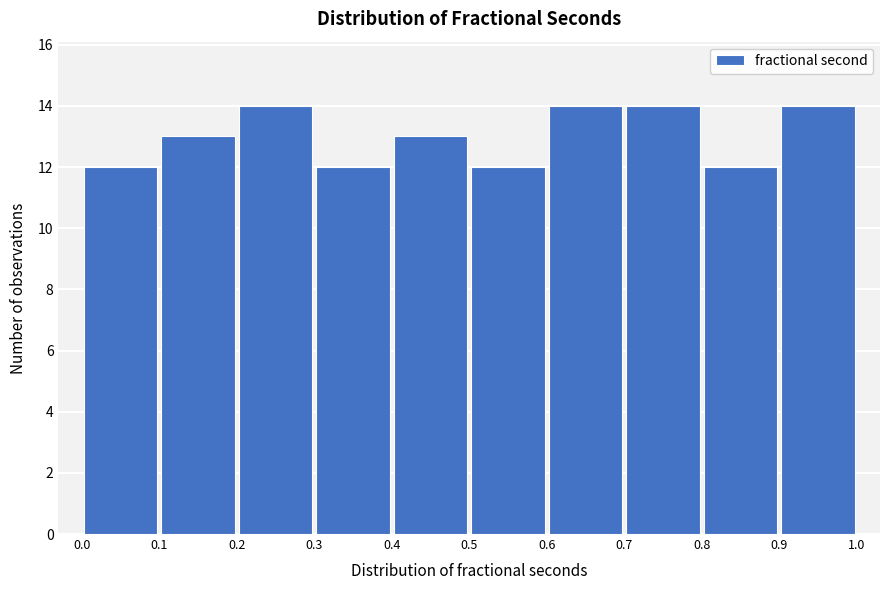

Reading left to right, transcribe this chart: for each bar, give the range it covers on the x-axis and its height. The values are not printed on the chart, so give them approximately, as read against the axis.

0.0 to 0.1: 12
0.1 to 0.2: 13
0.2 to 0.3: 14
0.3 to 0.4: 12
0.4 to 0.5: 13
0.5 to 0.6: 12
0.6 to 0.7: 14
0.7 to 0.8: 14
0.8 to 0.9: 12
0.9 to 1.0: 14